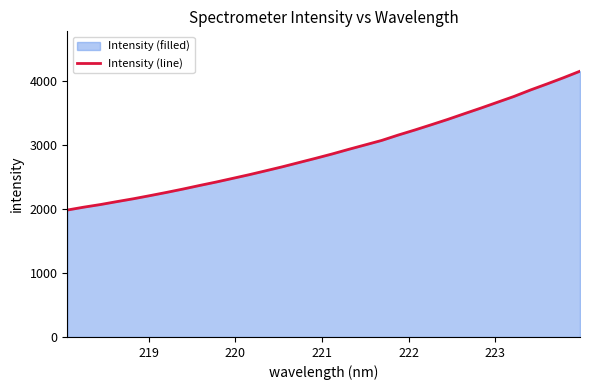

What is the difference between the maximum and minimum values?

2172.5